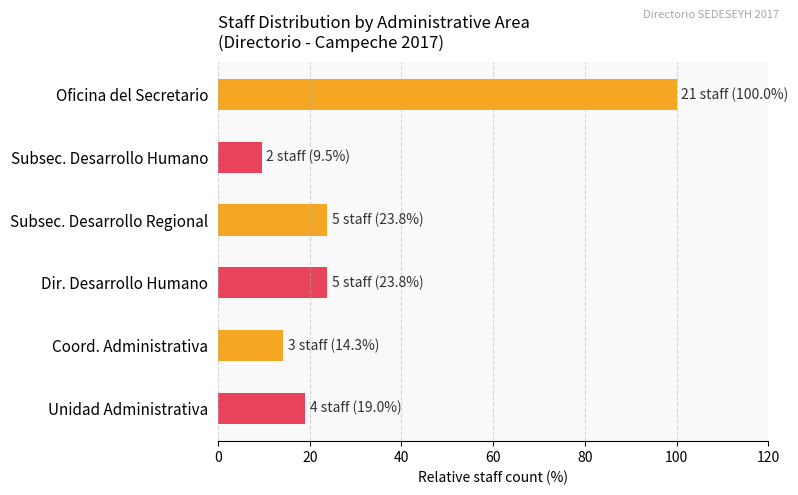

What is the greatest value displayed?

100.0